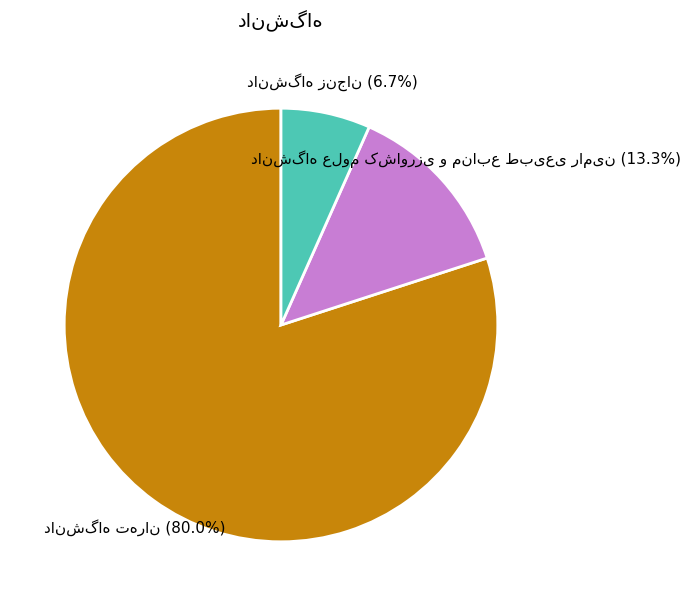

Is there a majority slice in this chart?

Yes